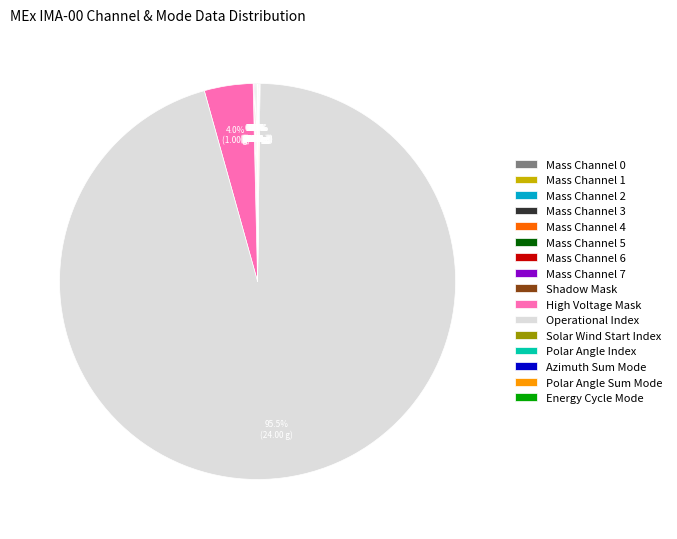

Which category accounts for the majority?

Operational Index